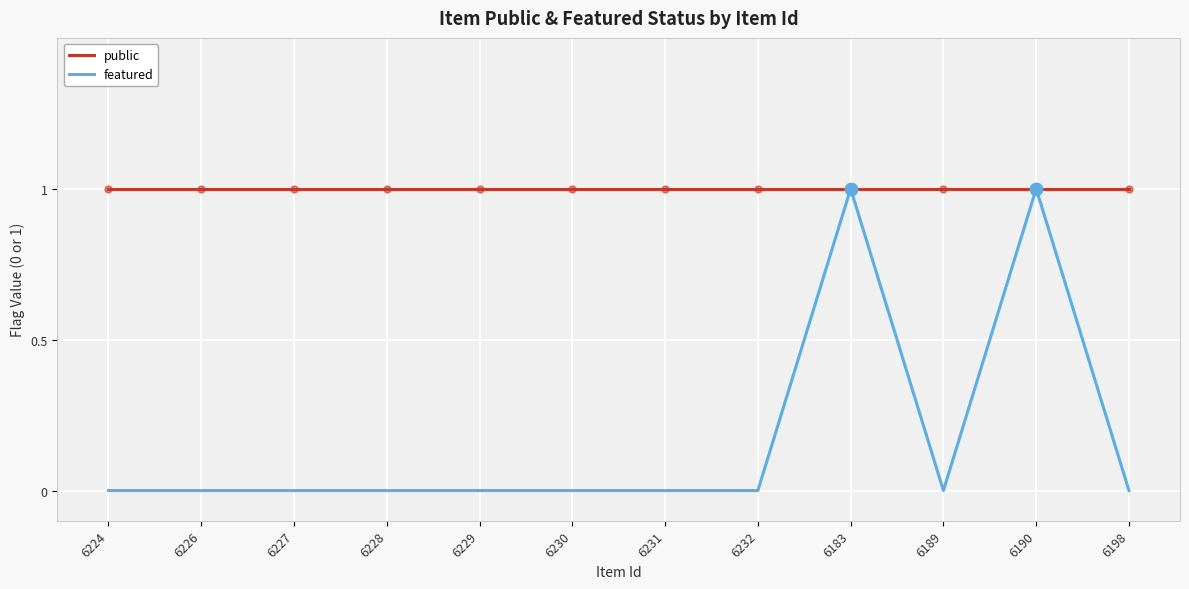

Is it true that public equals 2 at 6232?

False